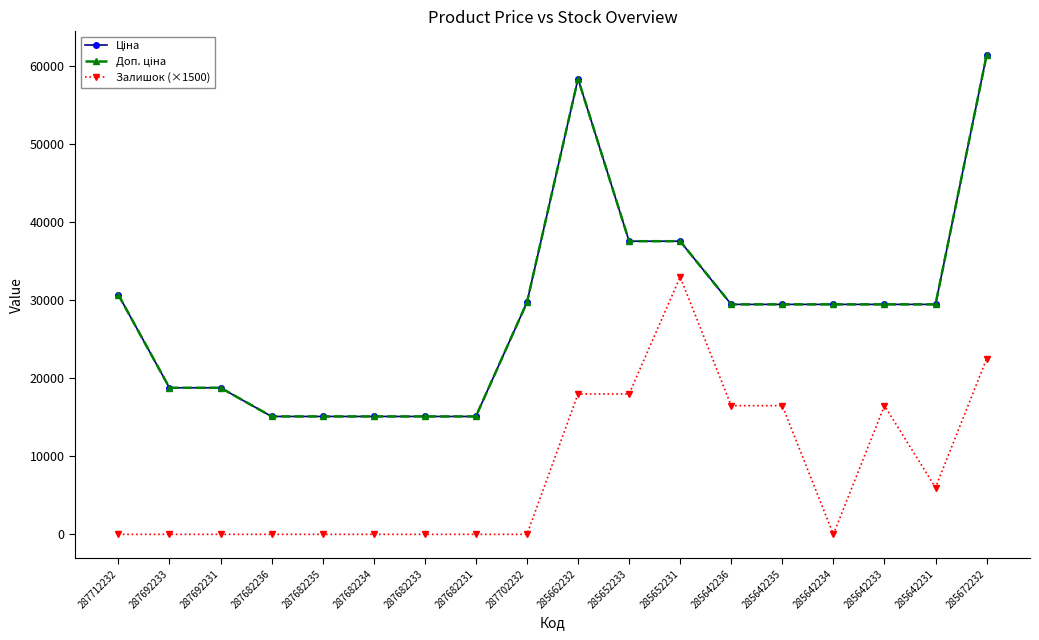

At which label does Доп. ціна reach its minimum?

287682236